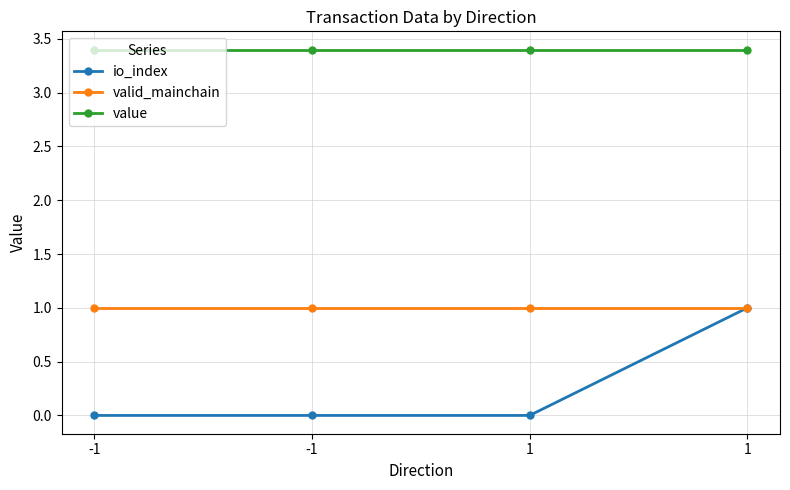

Is it true that io_index equals 1.0 at 1?

True